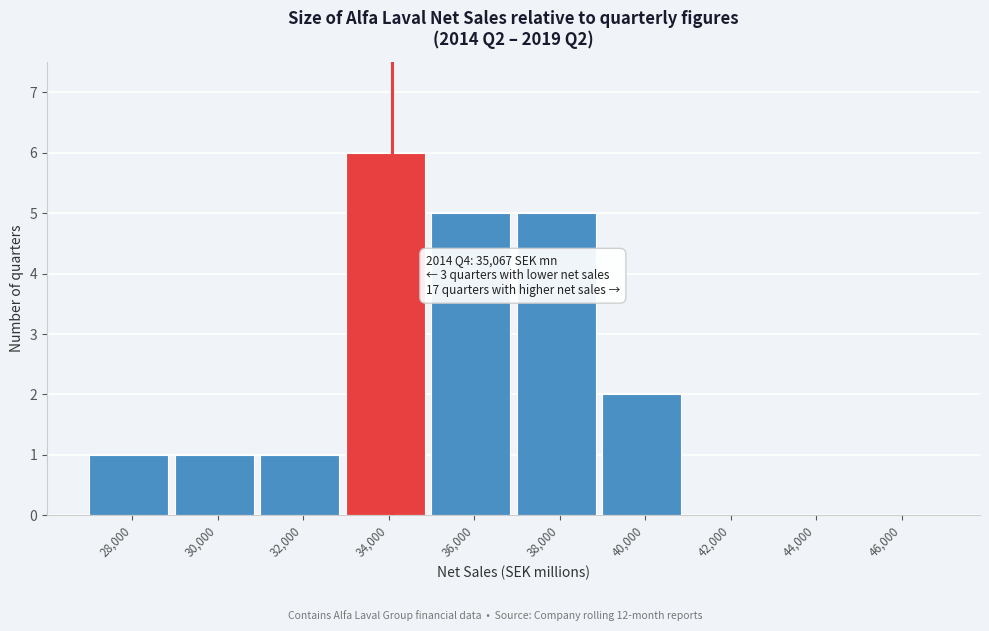

Reading left to right, list all the values displayed in this chart.

28,000=1	30,000=1	32,000=1	34,000=6	36,000=5	38,000=5	40,000=2	42,000=0	44,000=0	46,000=0